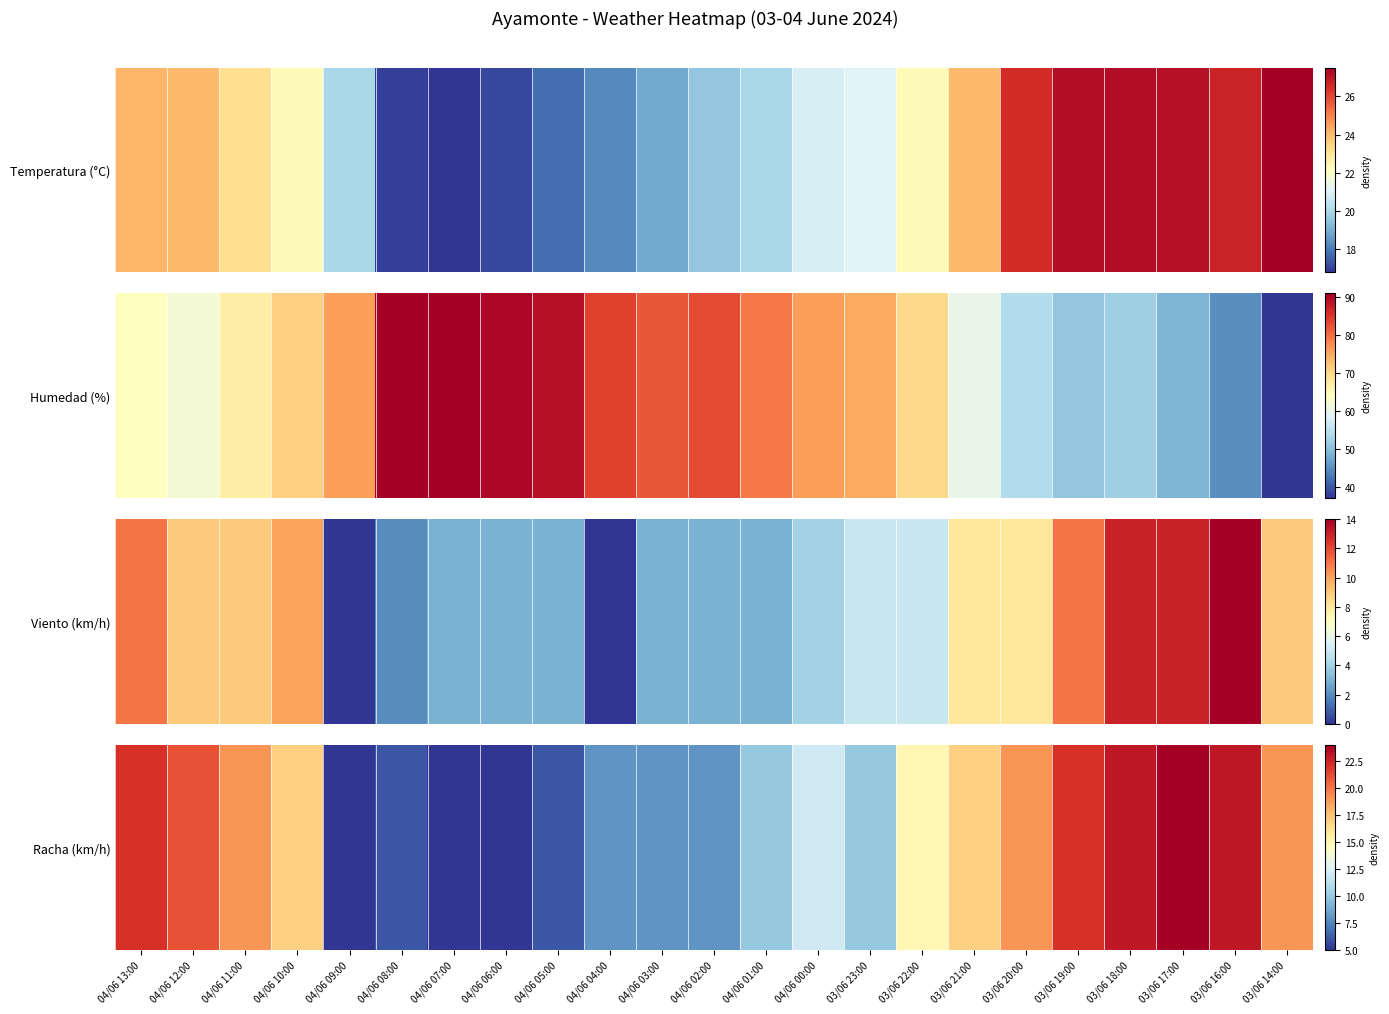

What is the sum of the values at 03/06 14:00 and 03/06 16:00?

42